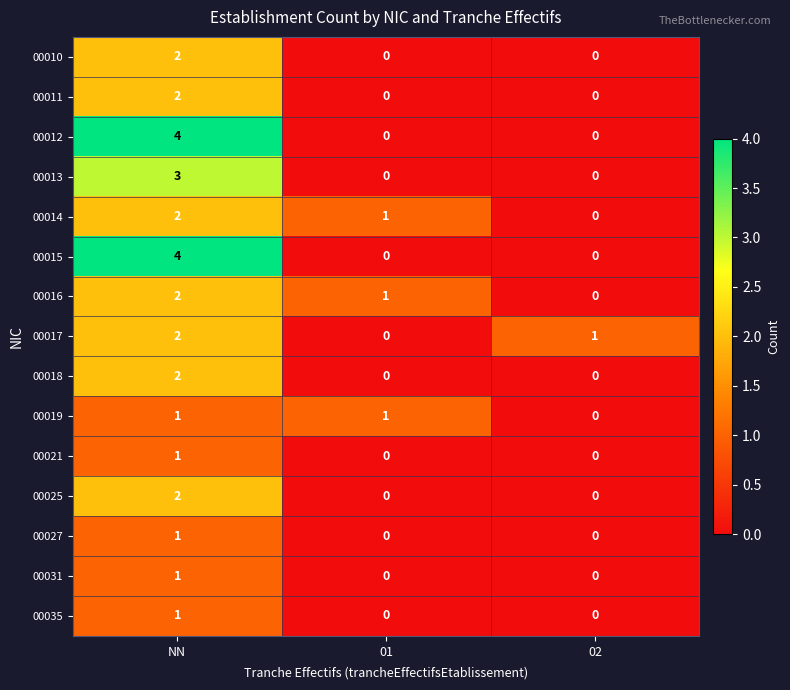

What is the sum of the 00015 values at 01 and NN?

4